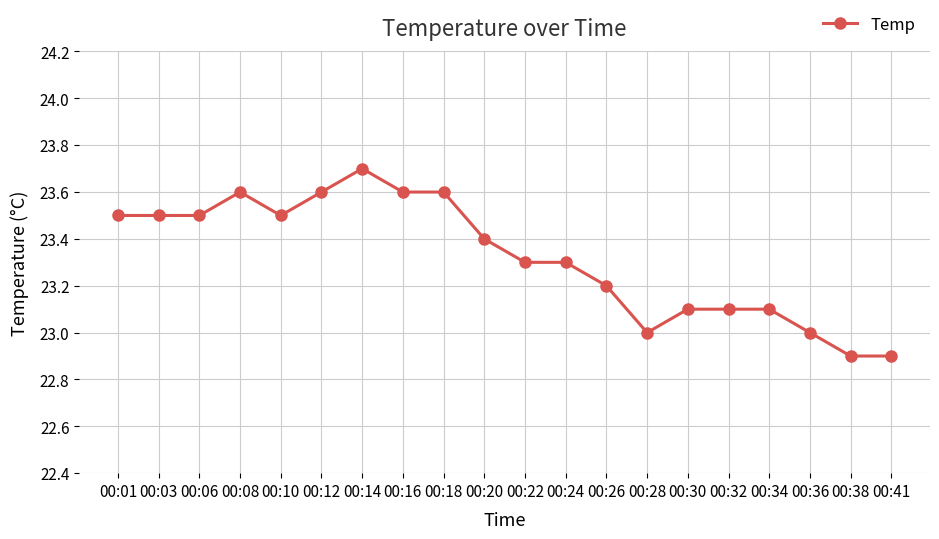

How many values are between 23 and 24?

18